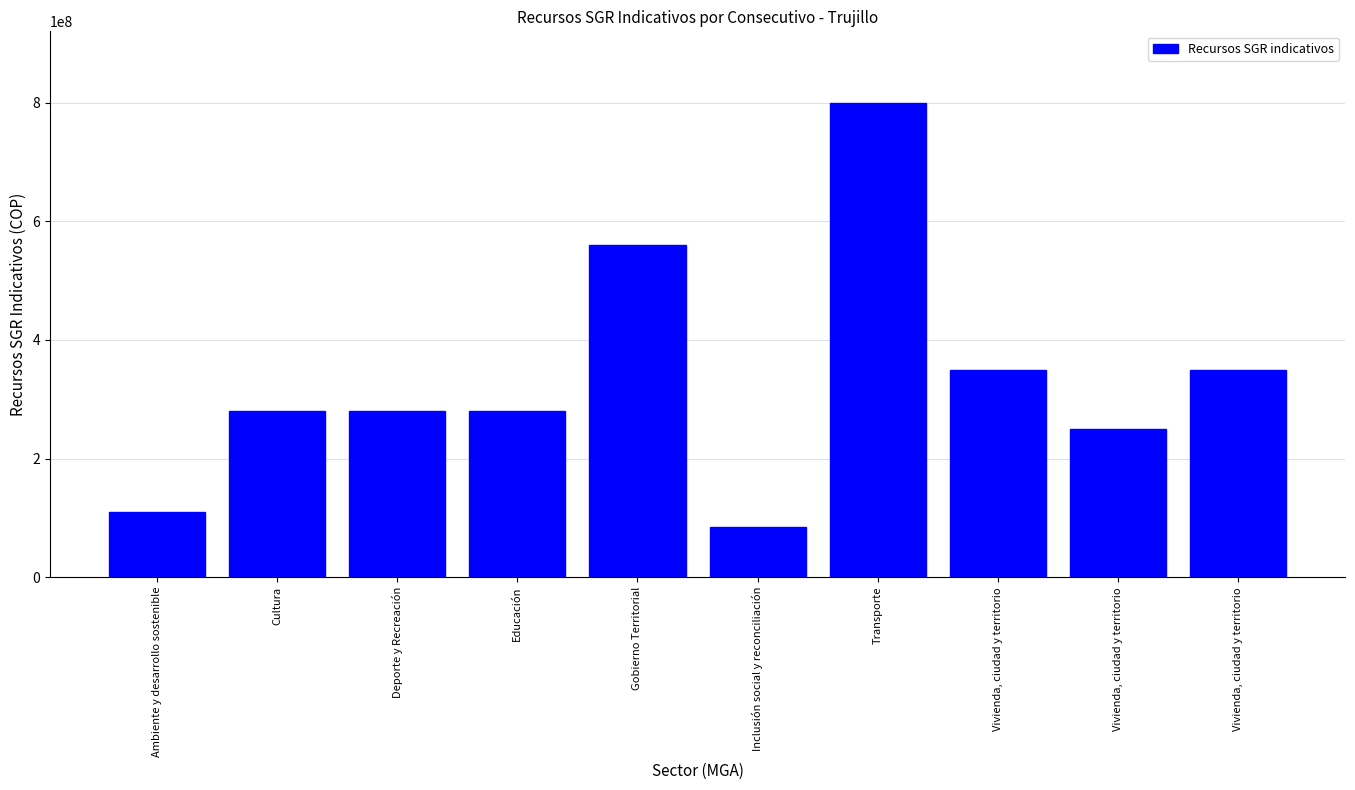

Which category has the lowest value across all series?

Inclusión social y reconciliación